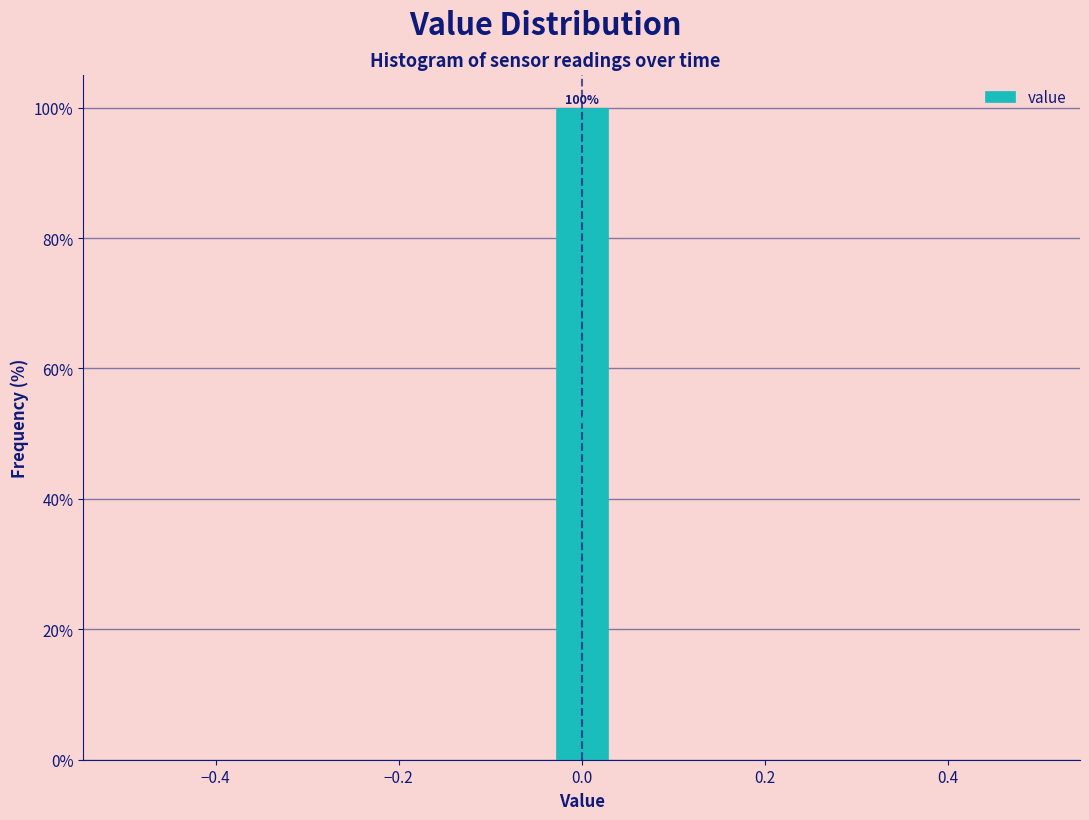

Around what value on the x-axis is the tallest bar? Give the approximate position of its centre, as read against the axis.

0.00